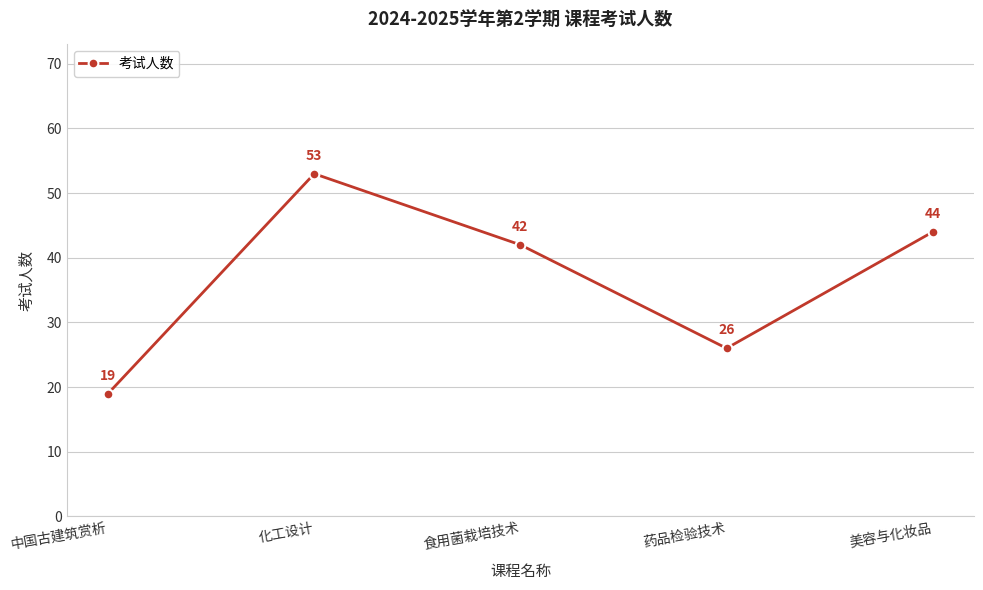

How many lines are shown in the chart?

1